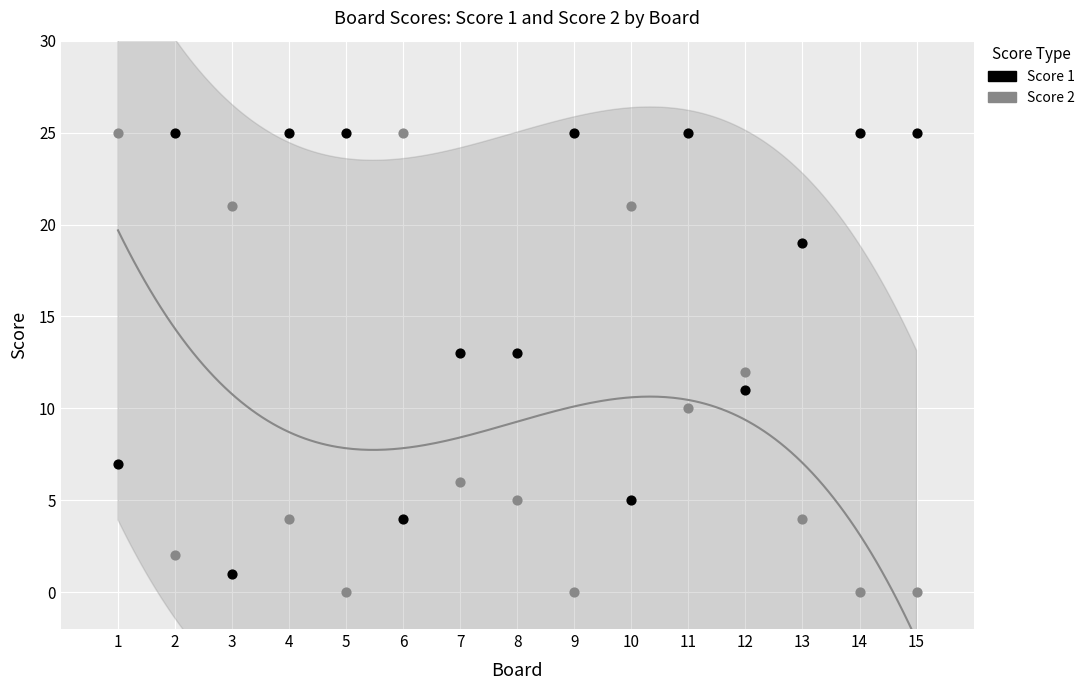

What is the X range (max minus min) for the scatter plot?

14